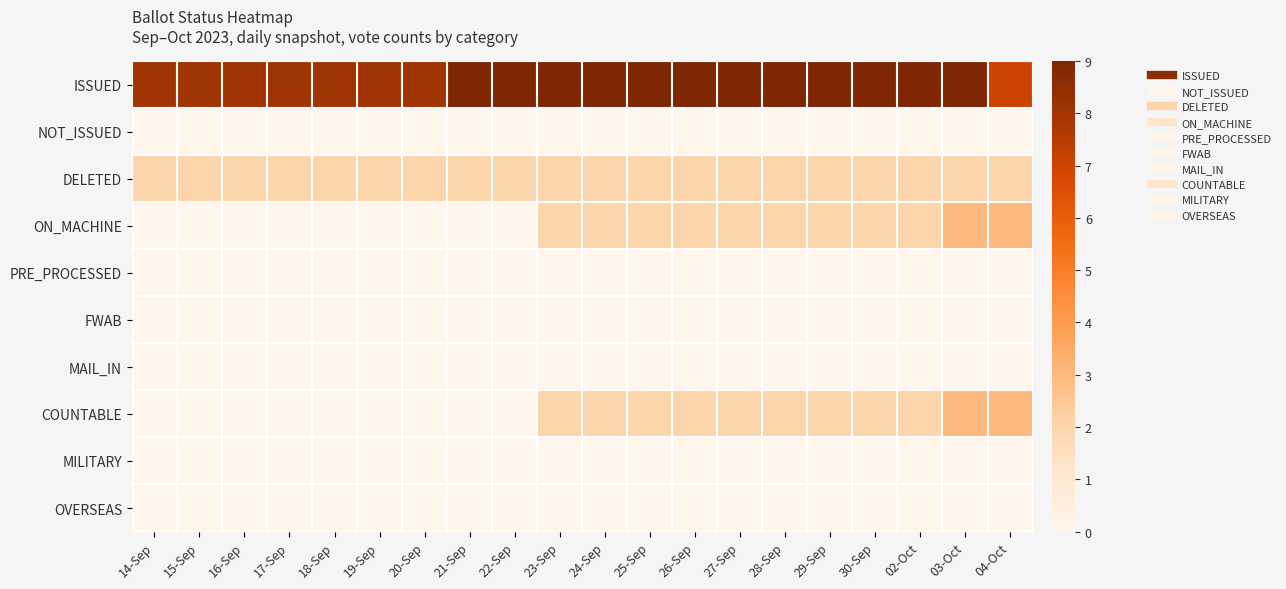

At which category is the sum across all series the highest?

03-Oct